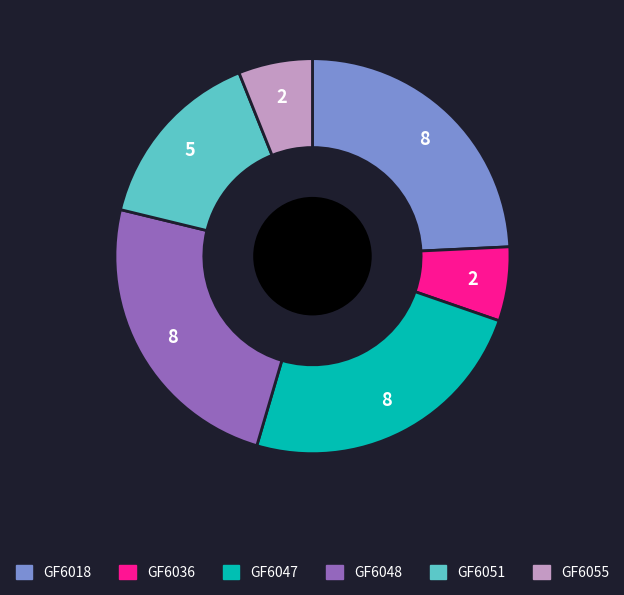

Does GF6048 account for over 50% of the chart?

No